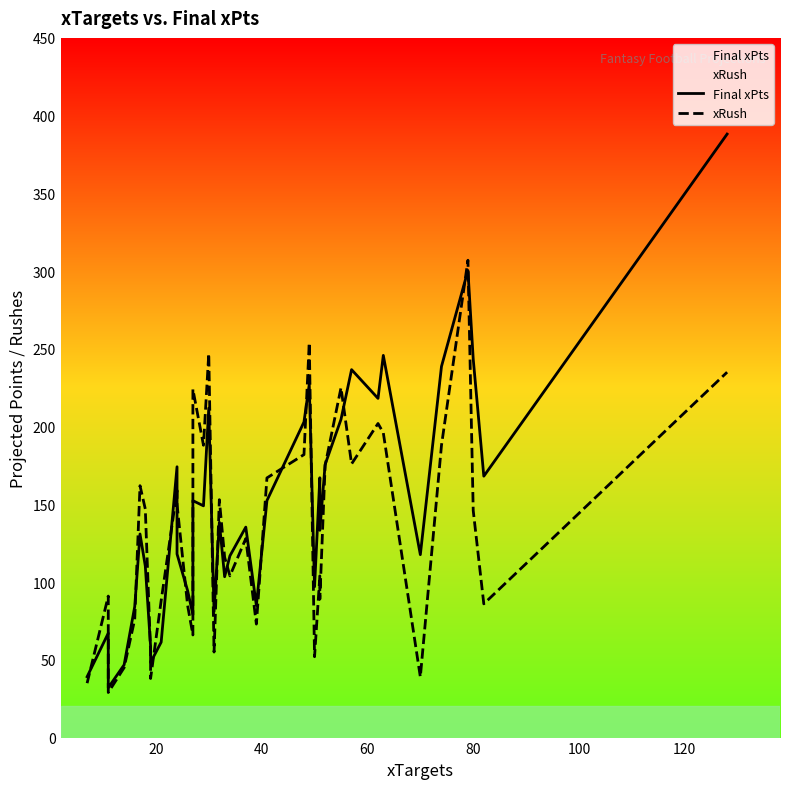

True or false: xRush has more than 1 points higher than both neighbors.

True